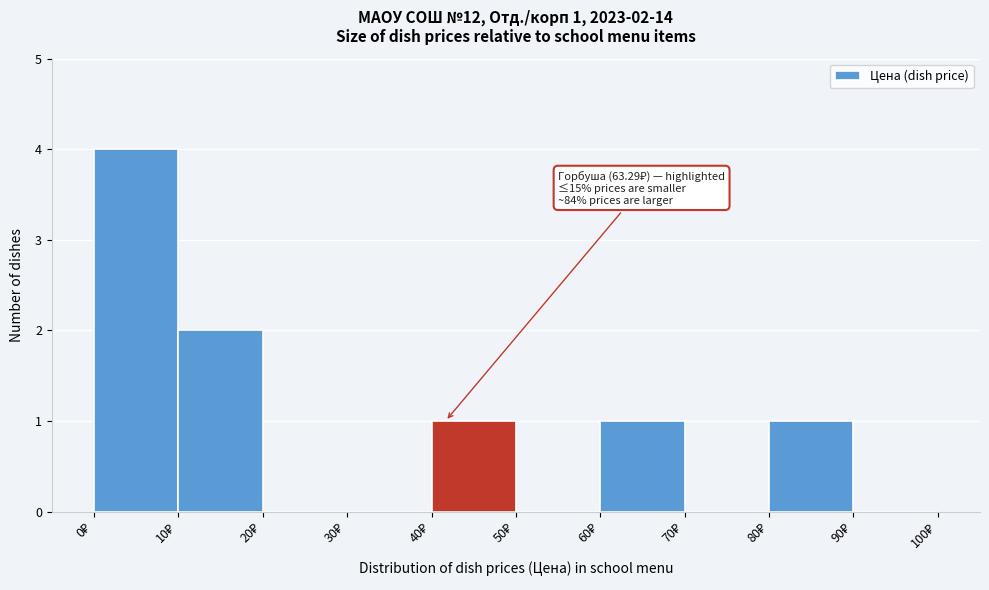

Which range on the x-axis has the tallest bar?

0 to 10